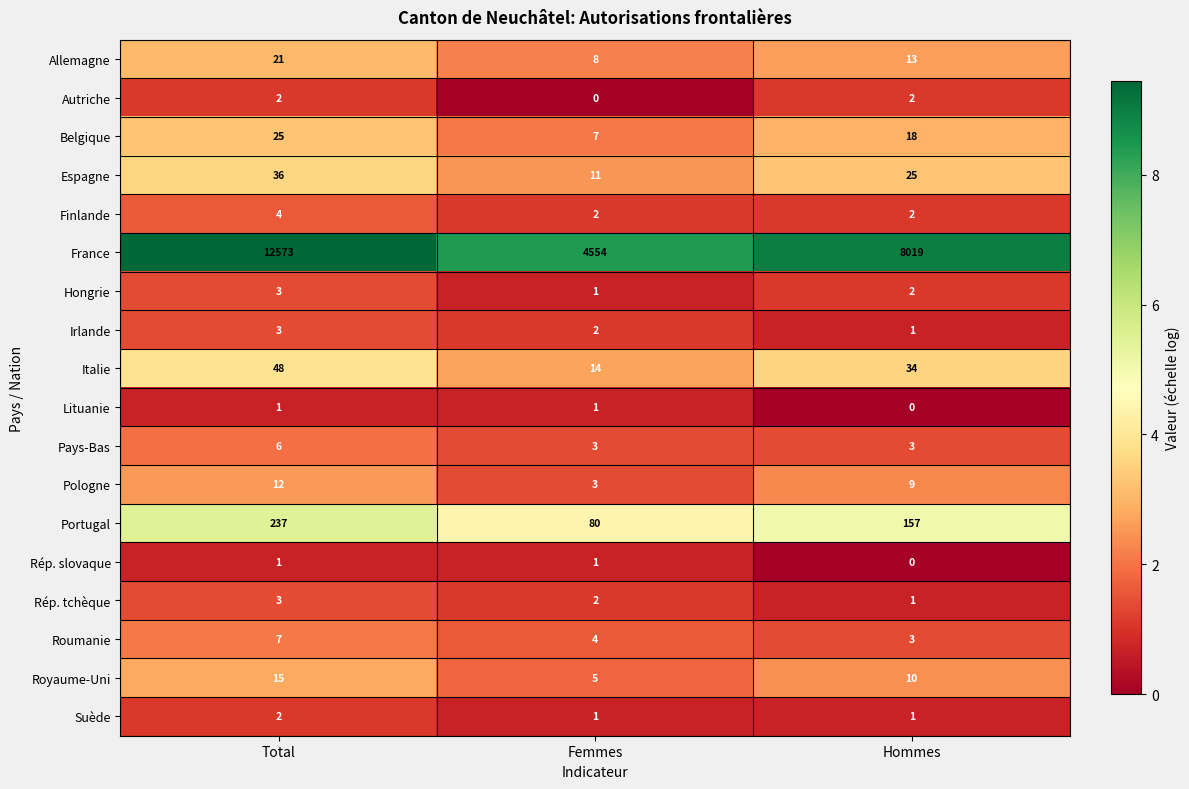

Is it true that Autriche equals 1 at Hommes?

False